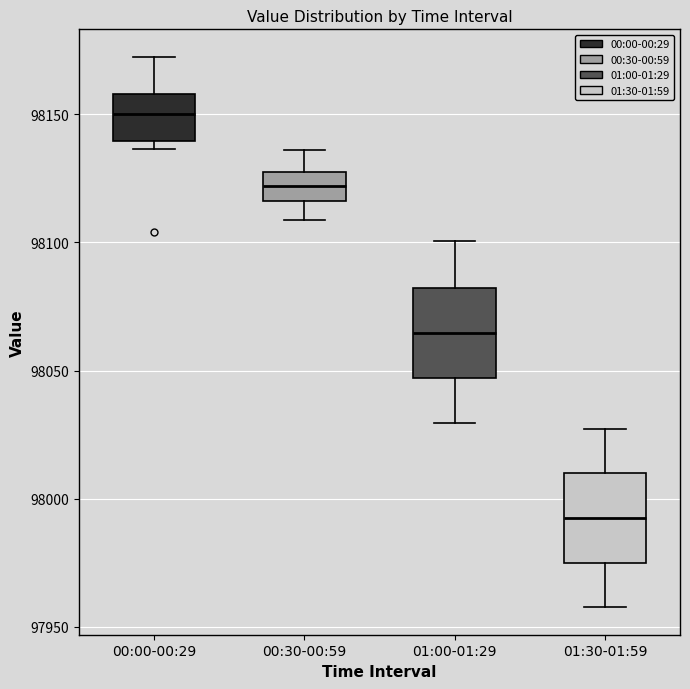

Reading left to right, read every box against the y-axis: the position of its median line, the range the box covers, and the ends of its whiskers. The values are not printed on the chart, so give them approximately, as read against the axis.

00:00-00:29: median 98150, box 98140 to 98160, whiskers 98135 to 98170
00:30-00:59: median 98120, box 98115 to 98130, whiskers 98110 to 98135
01:00-01:29: median 98065, box 98045 to 98080, whiskers 98030 to 98100
01:30-01:59: median 97995, box 97975 to 98010, whiskers 97960 to 98025